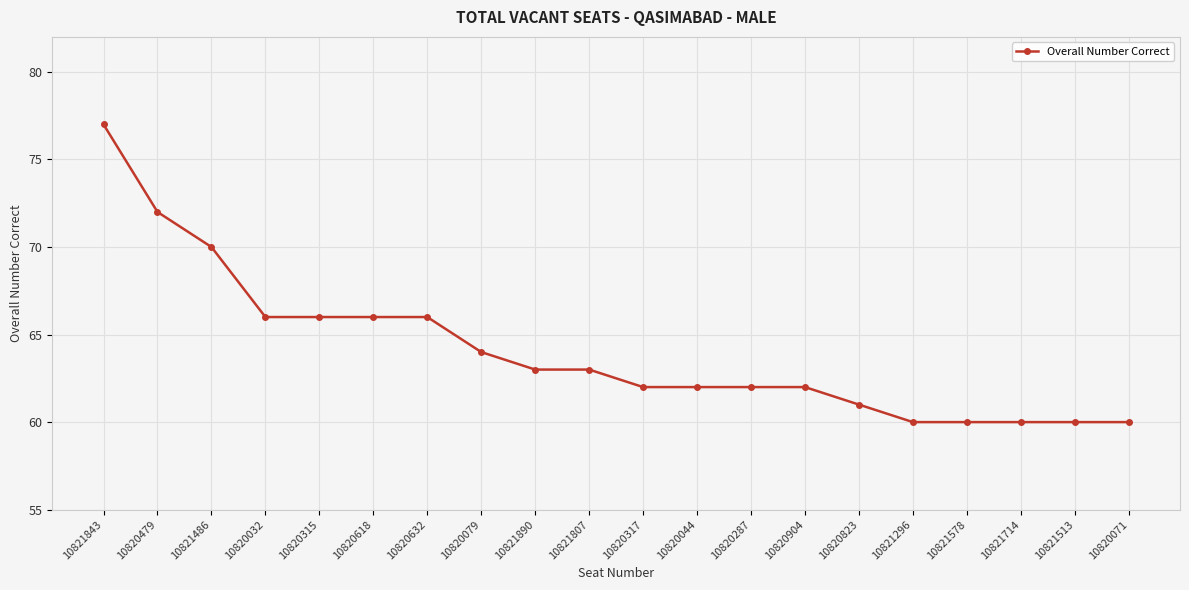

What is the average value?

64